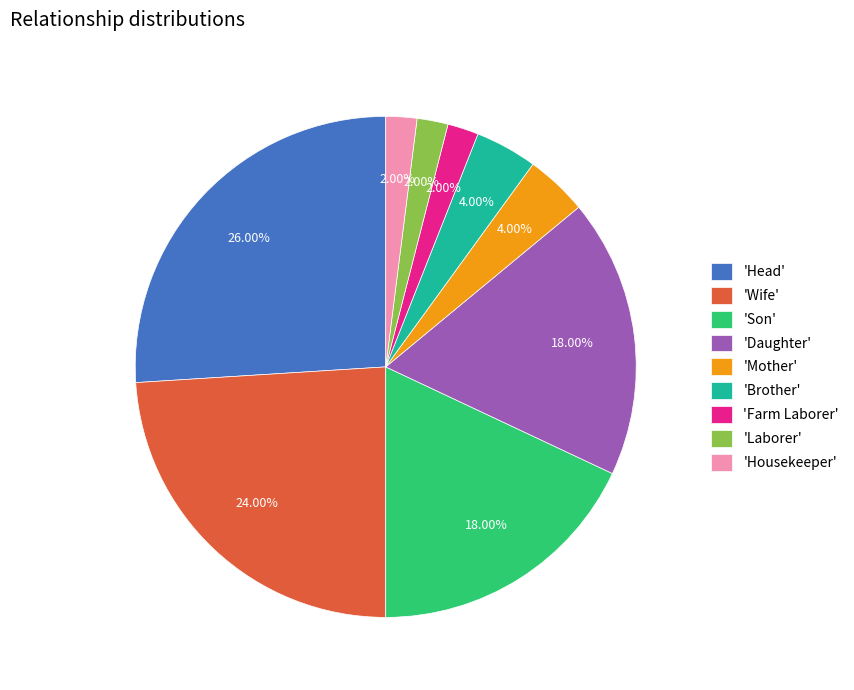

Which slice is the largest?

'Head'